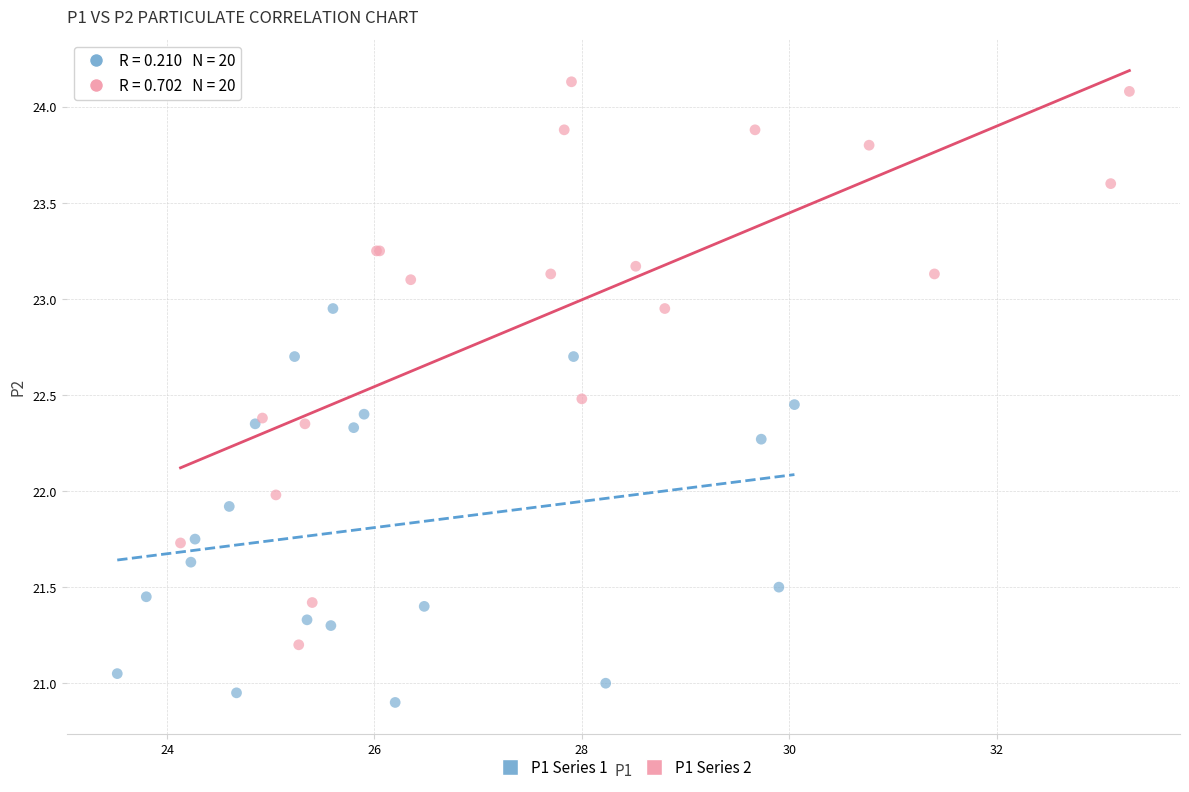

Which series contains the lowest Y value?

P1 Series 1